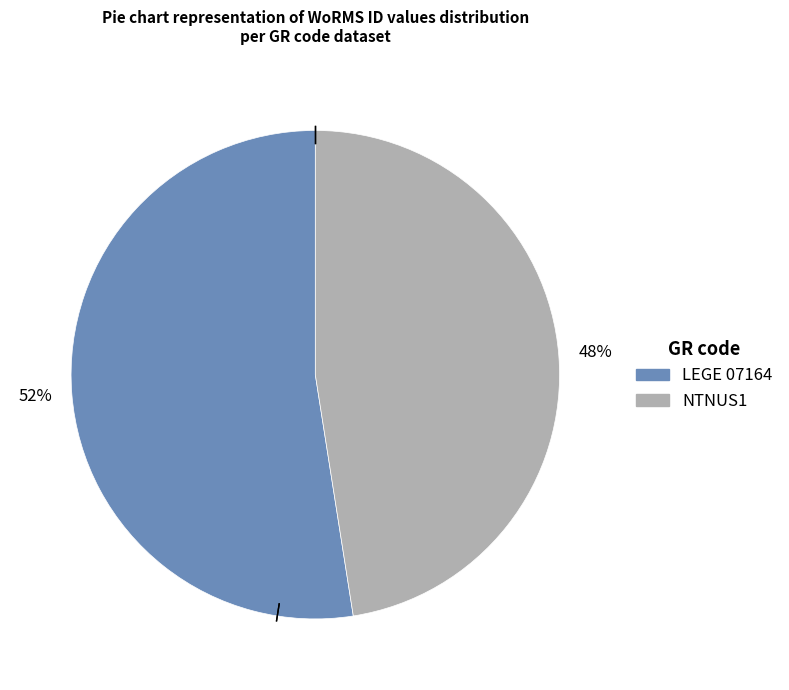

To the nearest percent, what is the average slice percentage?

50%